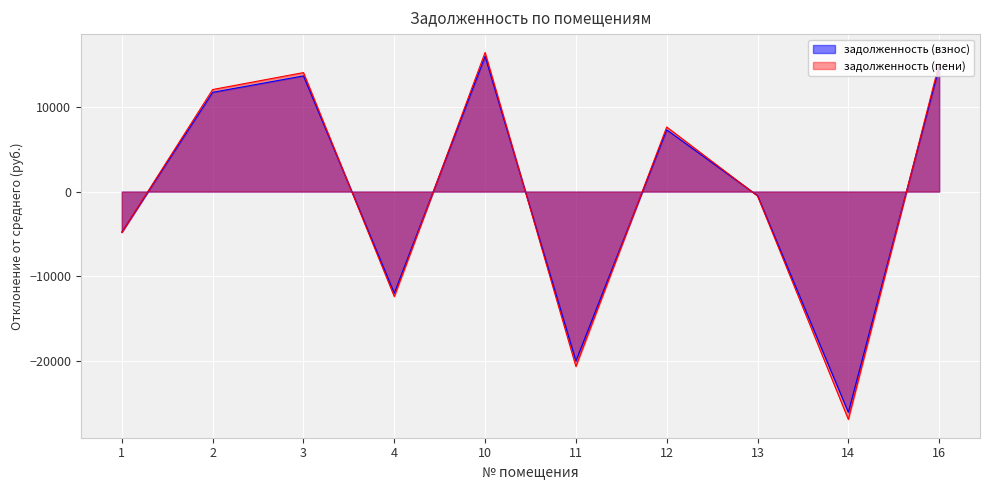

Where is the first local minimum for задолженность (взнос)?

4